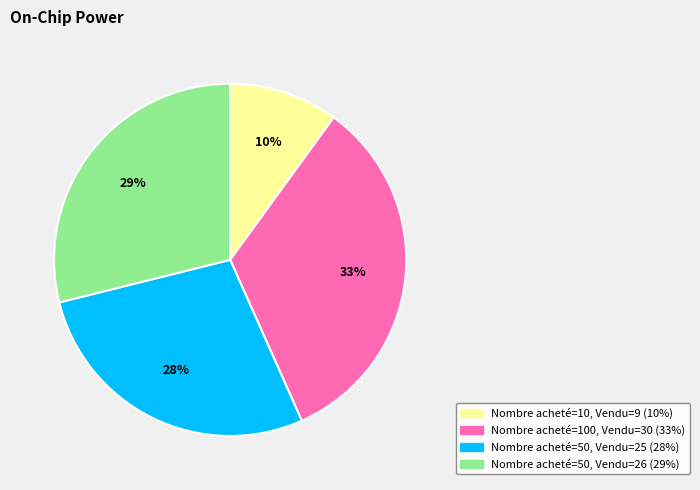

To the nearest percent, what is the difference between the largest and smallest slice percentages?

23%